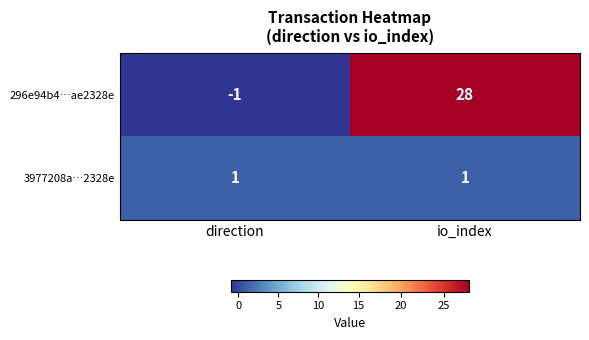

What is the spread (max minus min) of values at io_index?

27